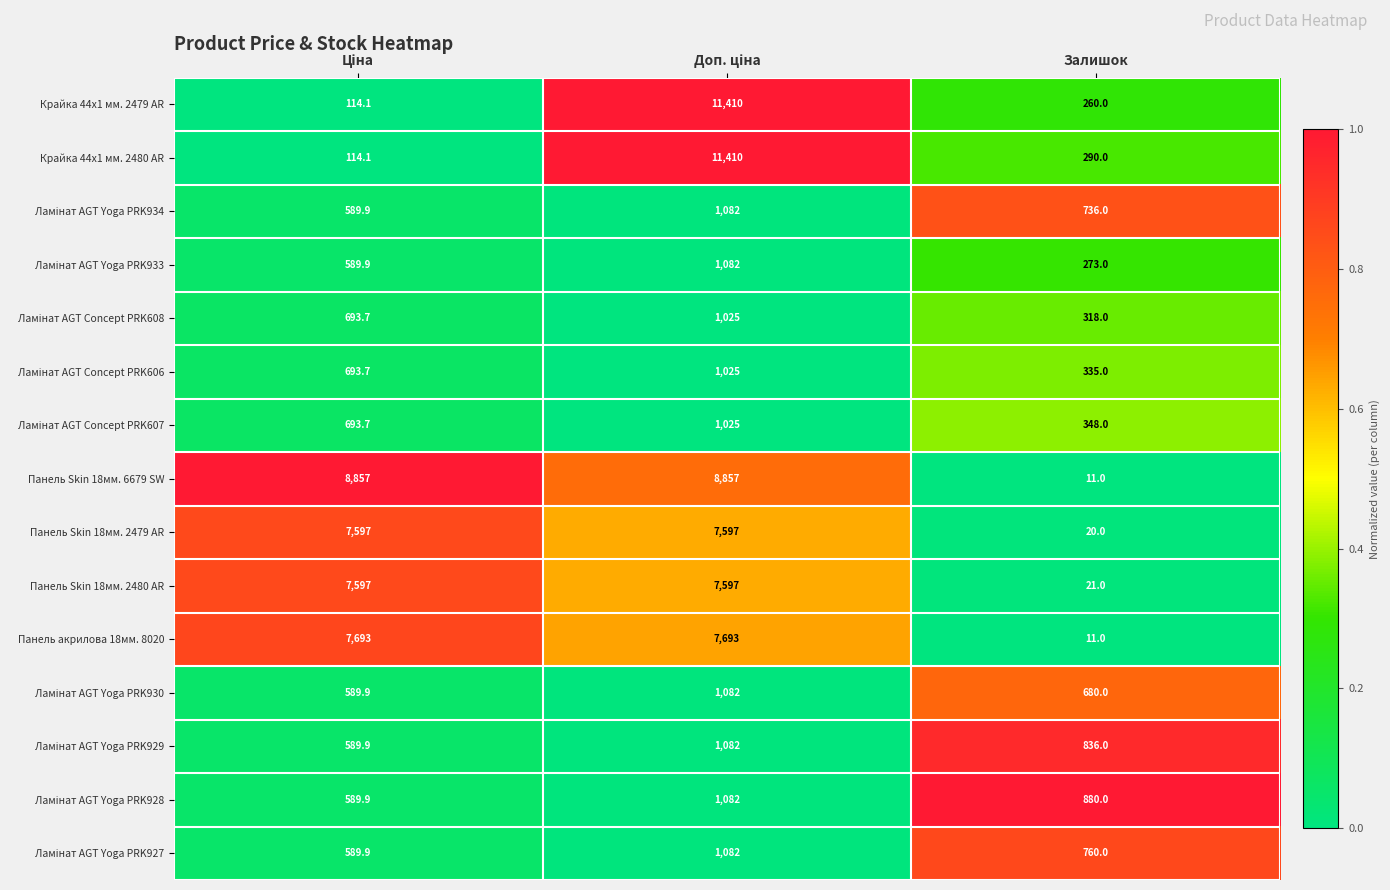

The Крайка 44x1 мм. 2480 AR series shows 290.0 at Залишок. True or false?

True